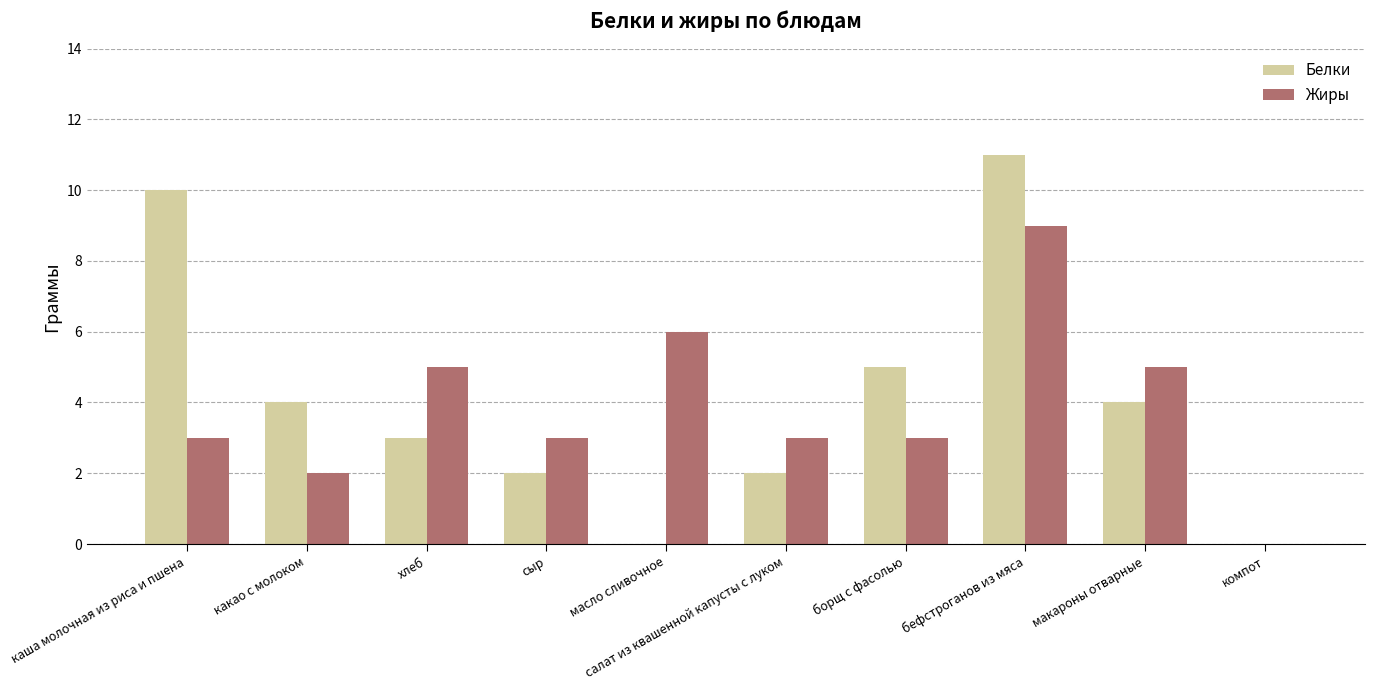

What is the sum of the Жиры values at каша молочная из риса и пшена and сыр?

6